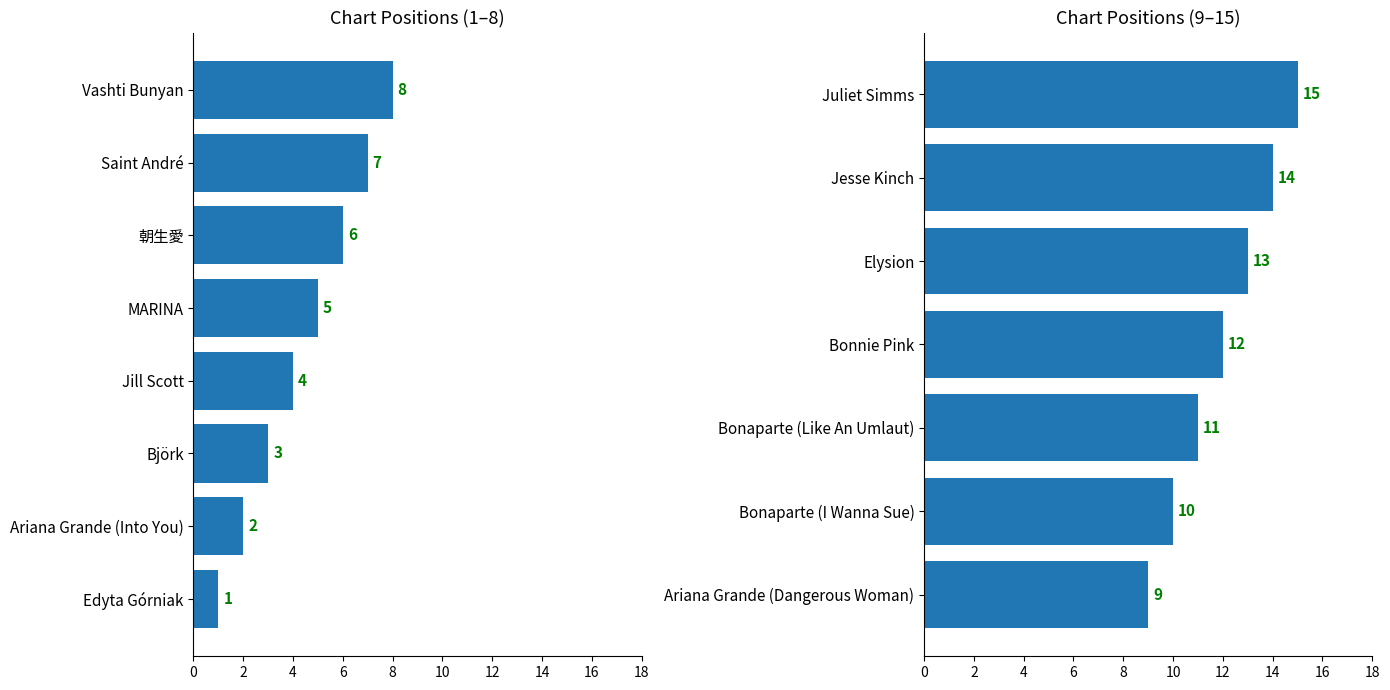

What is the change in value from Vashti Bunyan to Bonaparte (I Wanna Sue)?

+2